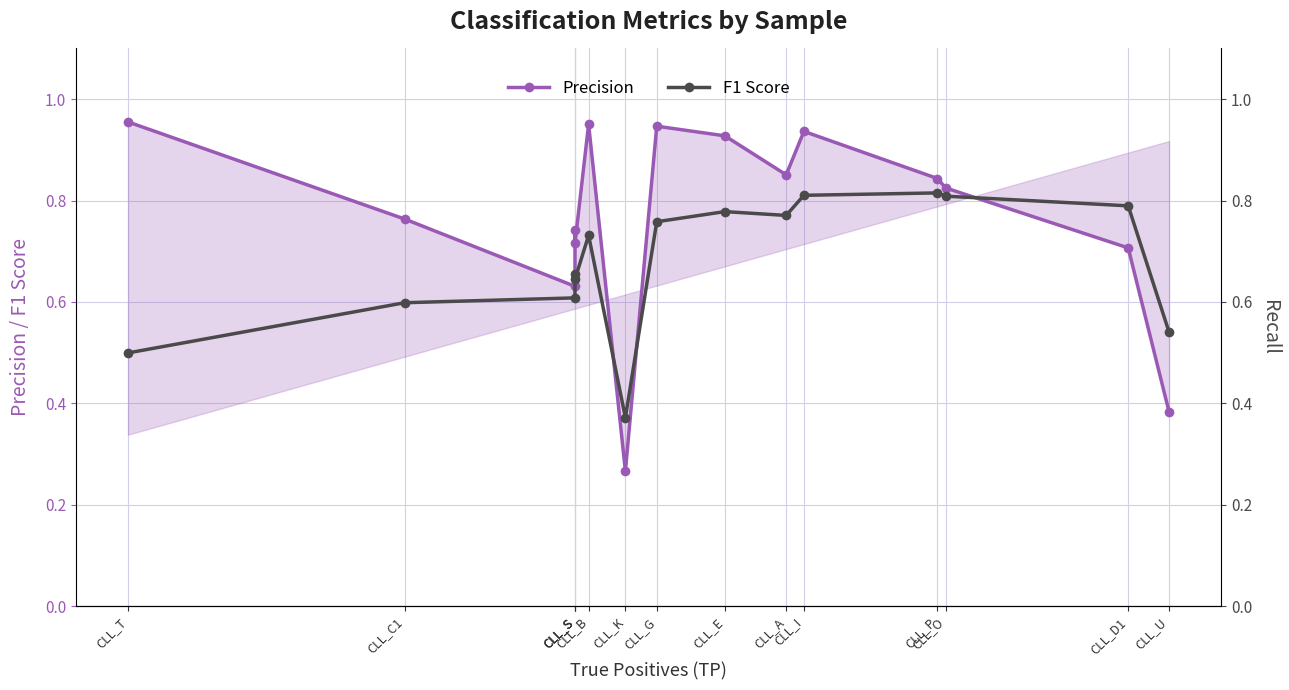

Which series has the largest total across all categories?

Precision